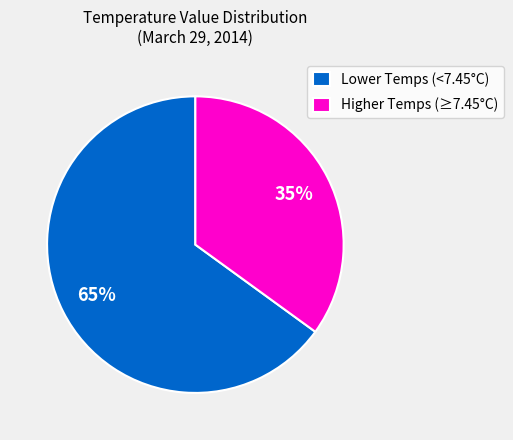

How many segments does this pie chart have?

2